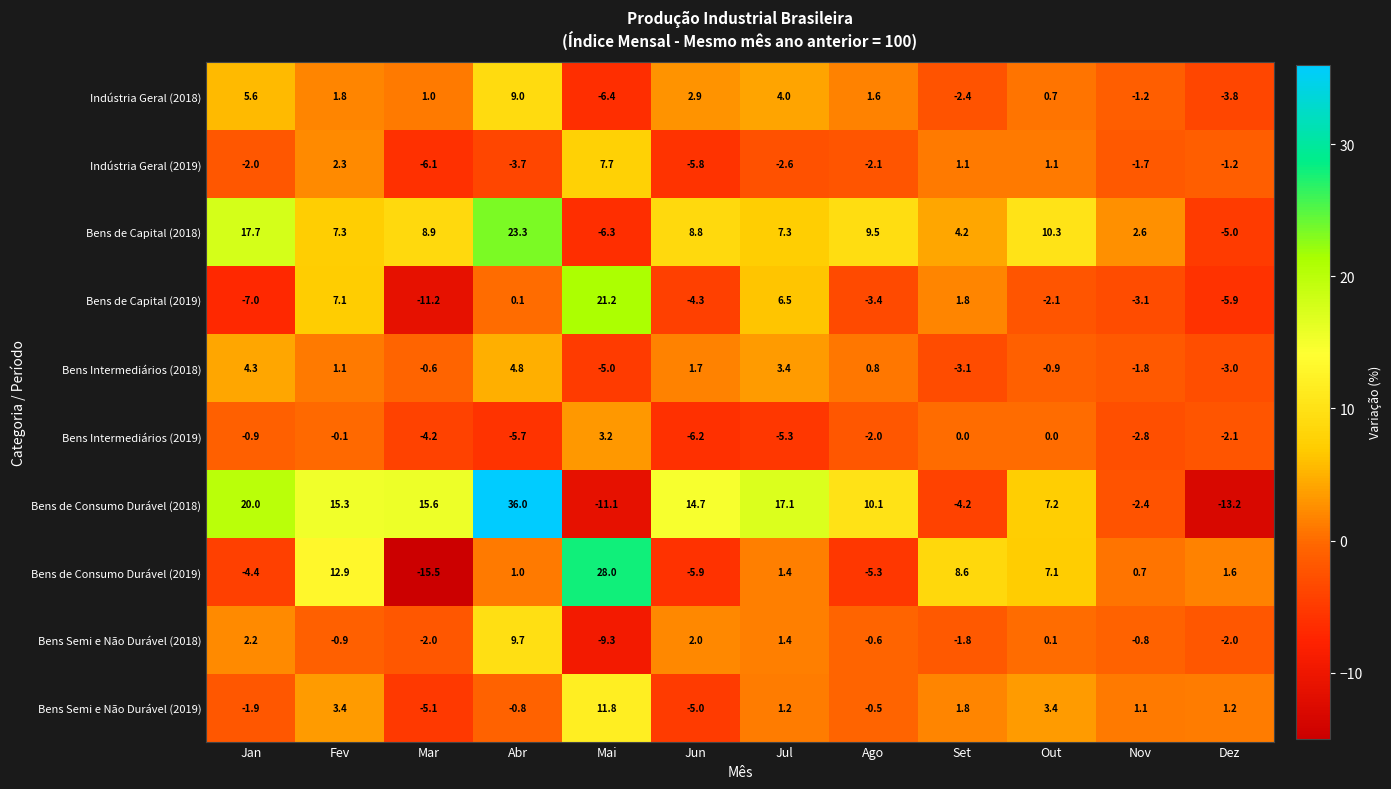

What is the difference between the second highest and second lowest values in the Indústria Geral (2019) series?

8.1